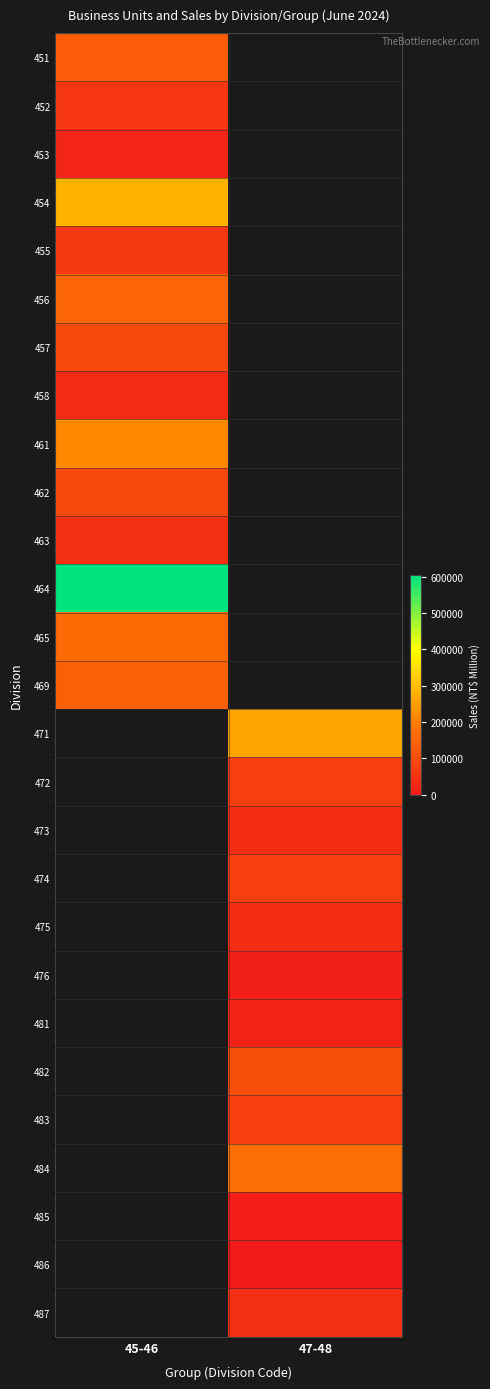

List the series in order of their peak value, highest first.

464, 454, 461, 465, 456, 469, 451, 457, 462, 455, 452, 458, 453, 471, 472, 473, 474, 475, 476, 481, 482, 483, 484, 485, 486, 487, 463